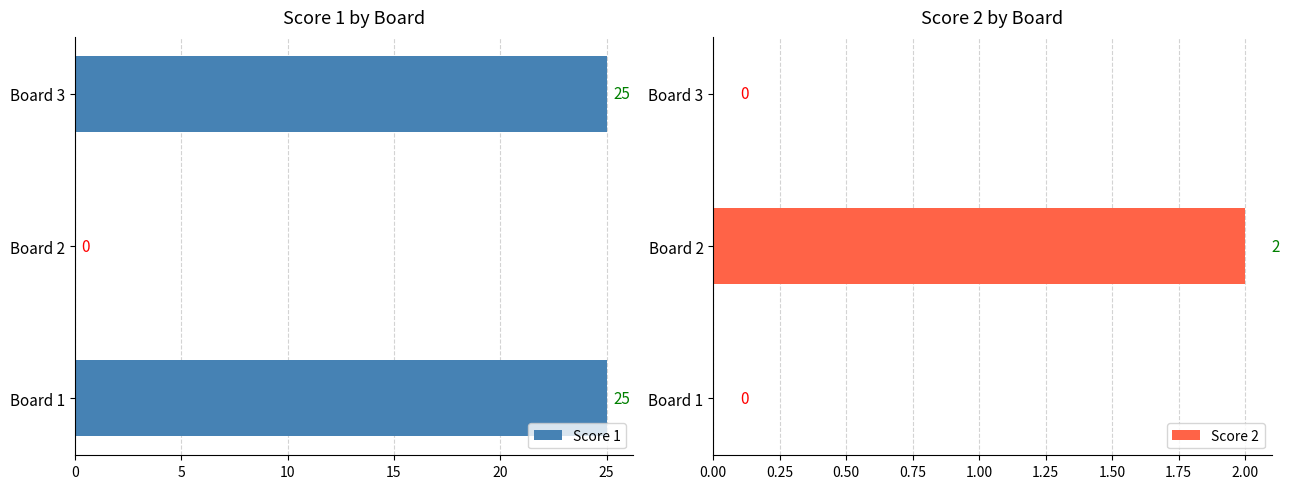

How many groups of bars are there?

3